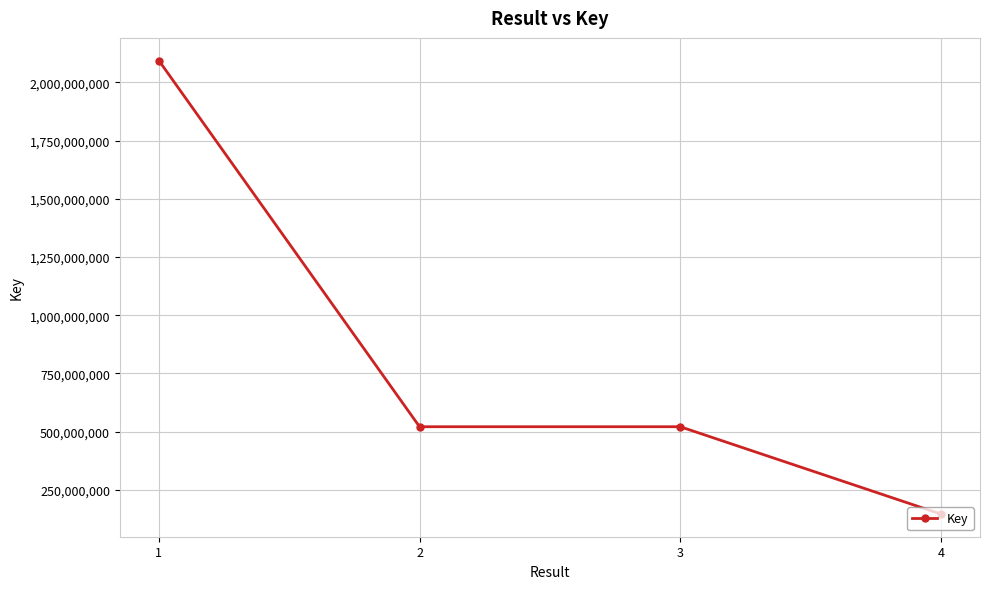

How many data points are less than 521099466?

2